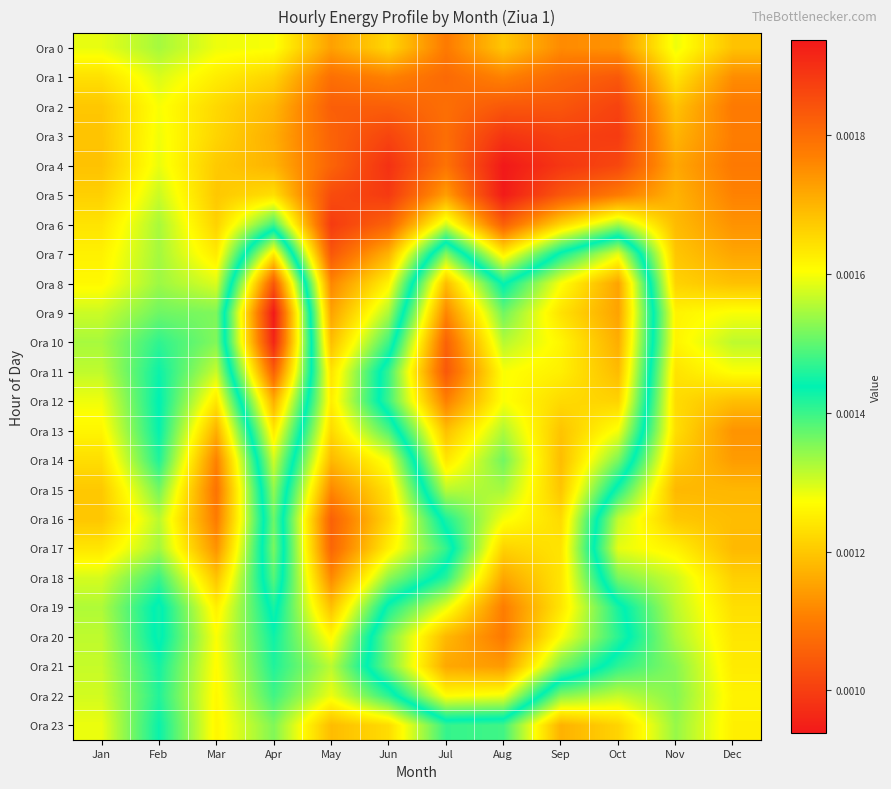

Which series has the widest spread of values?

Ora 9